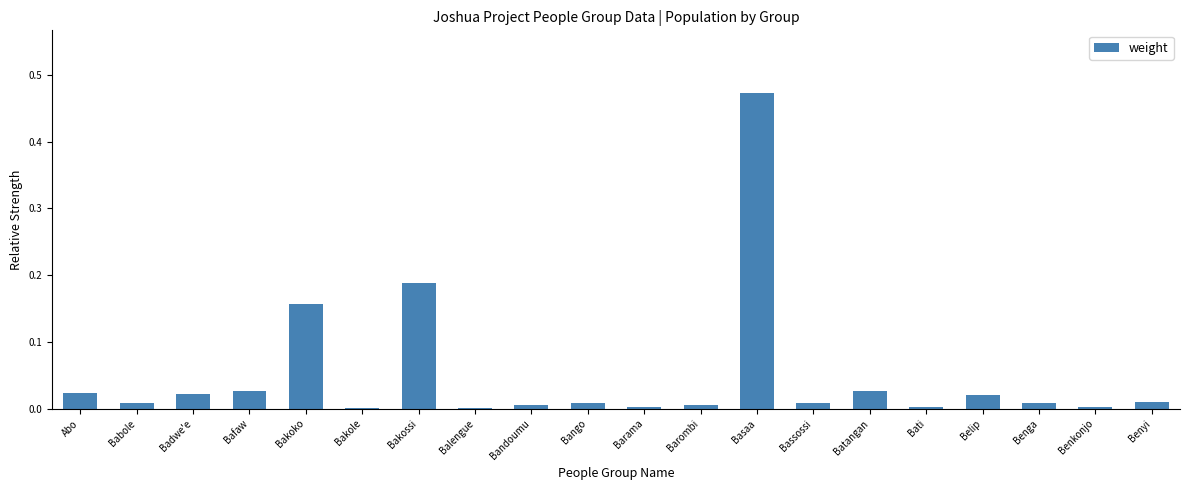

Is it true that the value at Bakoko is 0.1?

False